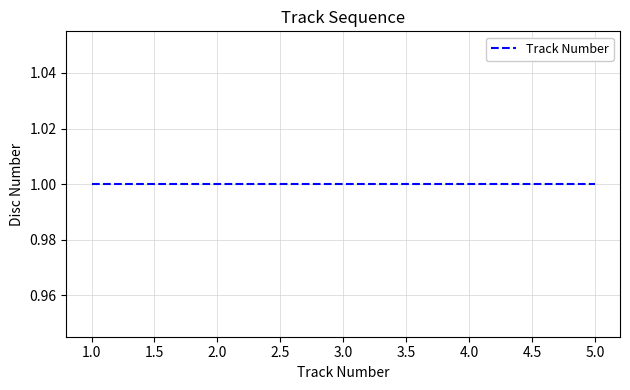

What is the value of the 4th point from the left?

1